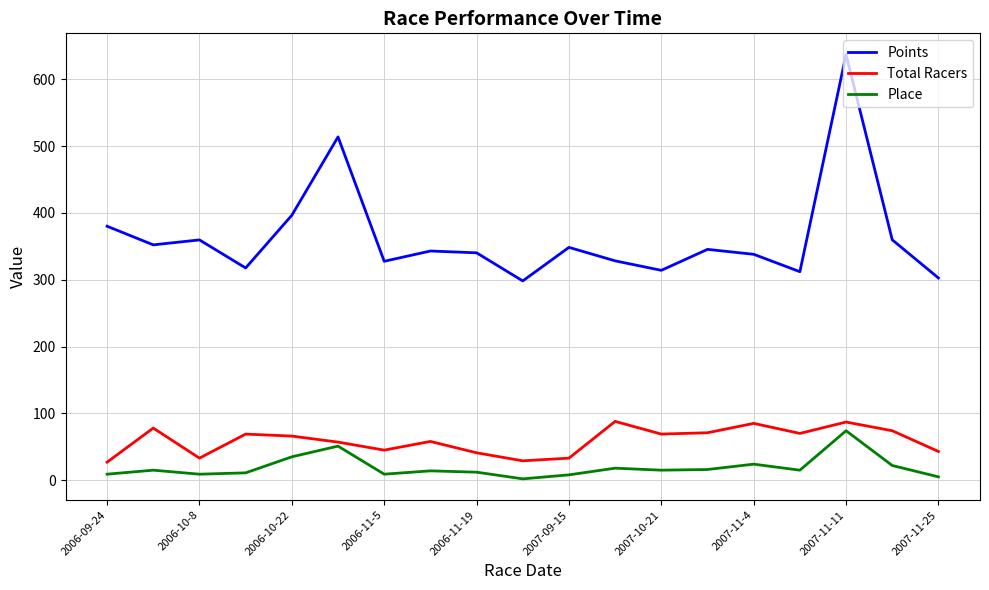

Which series has the largest total across all categories?

Points